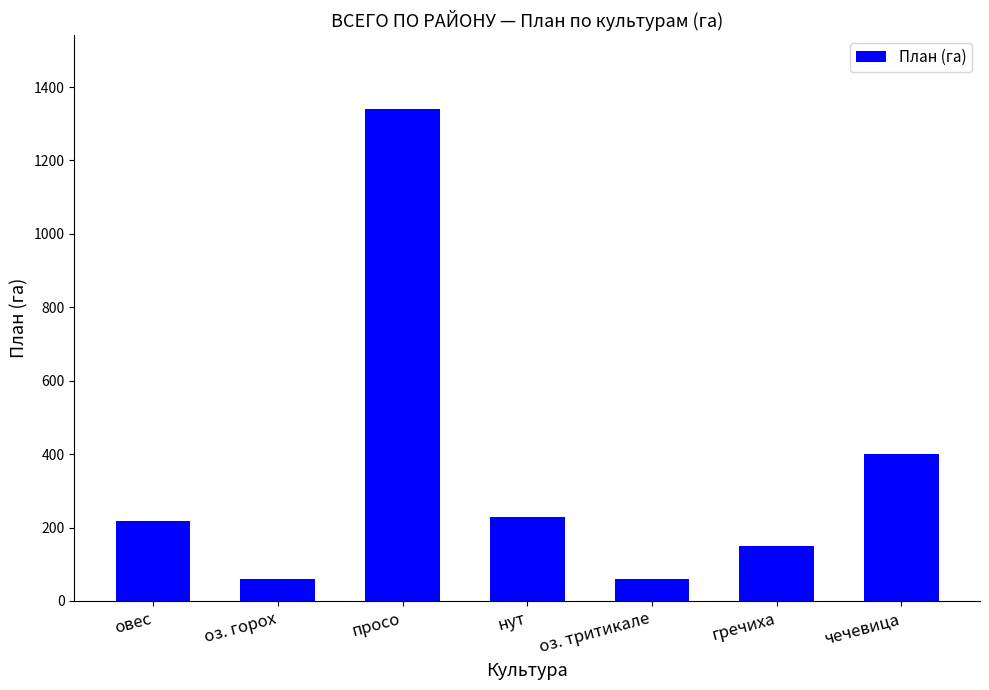

Reading left to right, what are all the values shown in this chart?

овес=217	оз. горох=60	просо=1340	нут=230	оз. тритикале=60	гречиха=151	чечевица=400